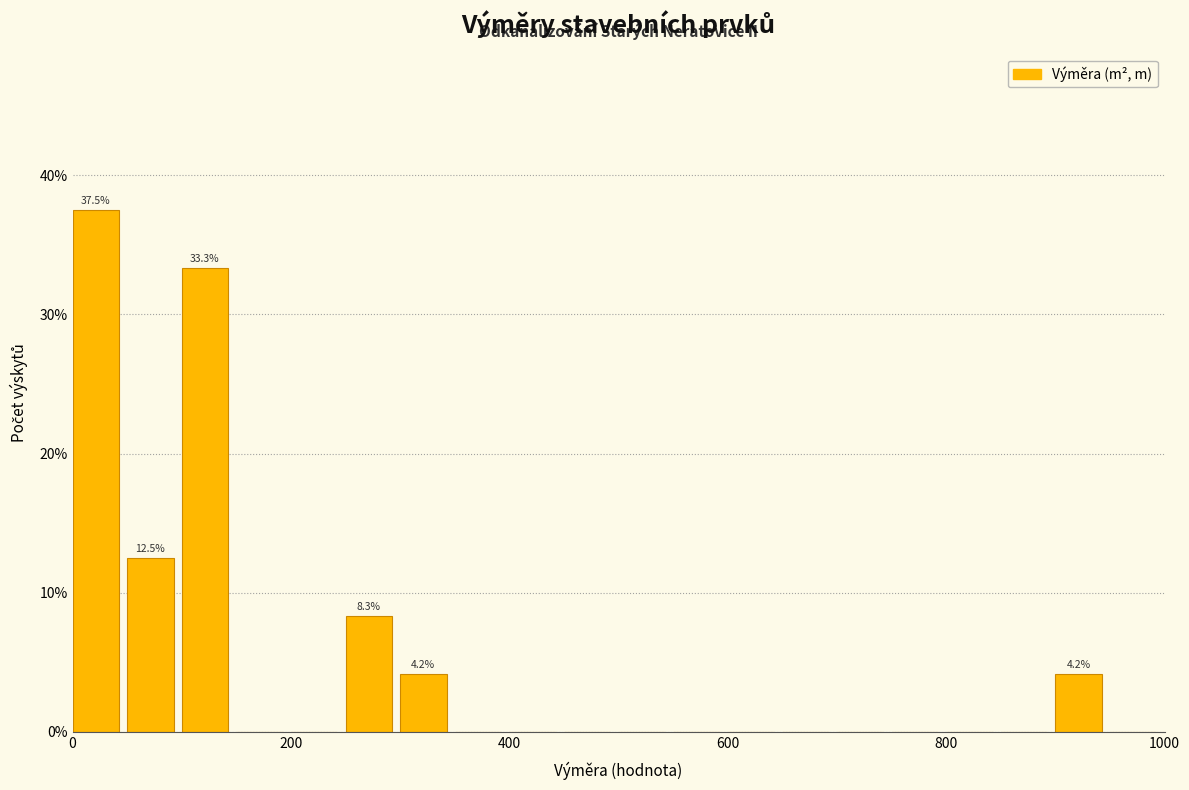

Around what value on the x-axis is the tallest bar? Give the approximate position of its centre, as read against the axis.

20